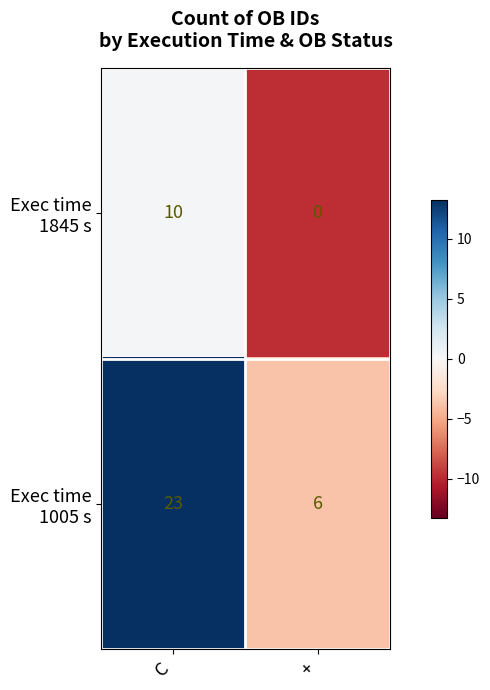

How many series are shown in this chart?

2